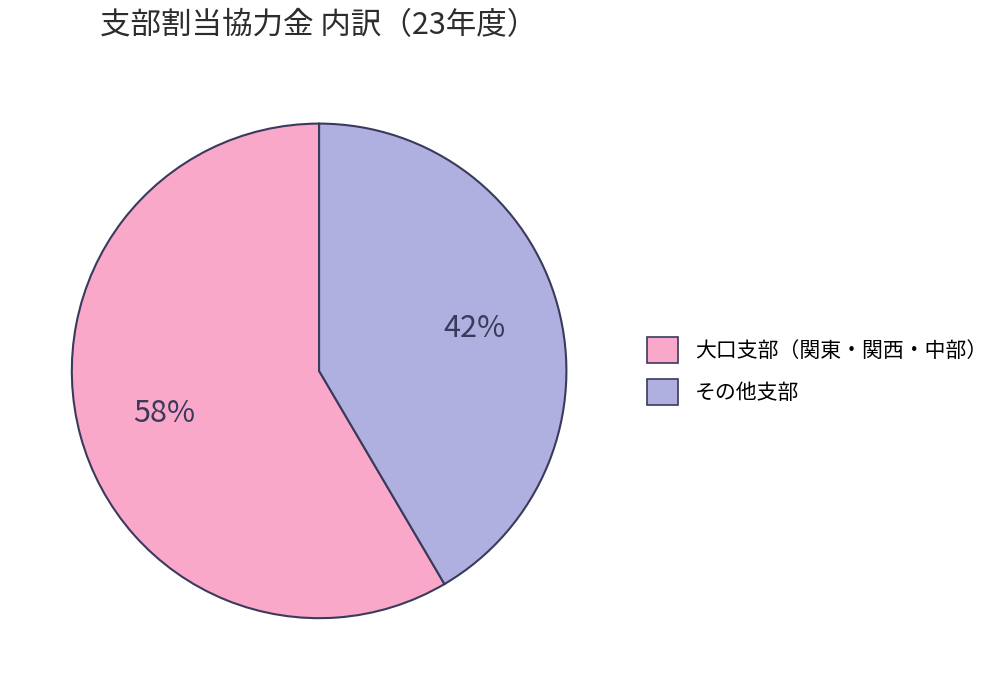

Count the number of slices in the pie.

2